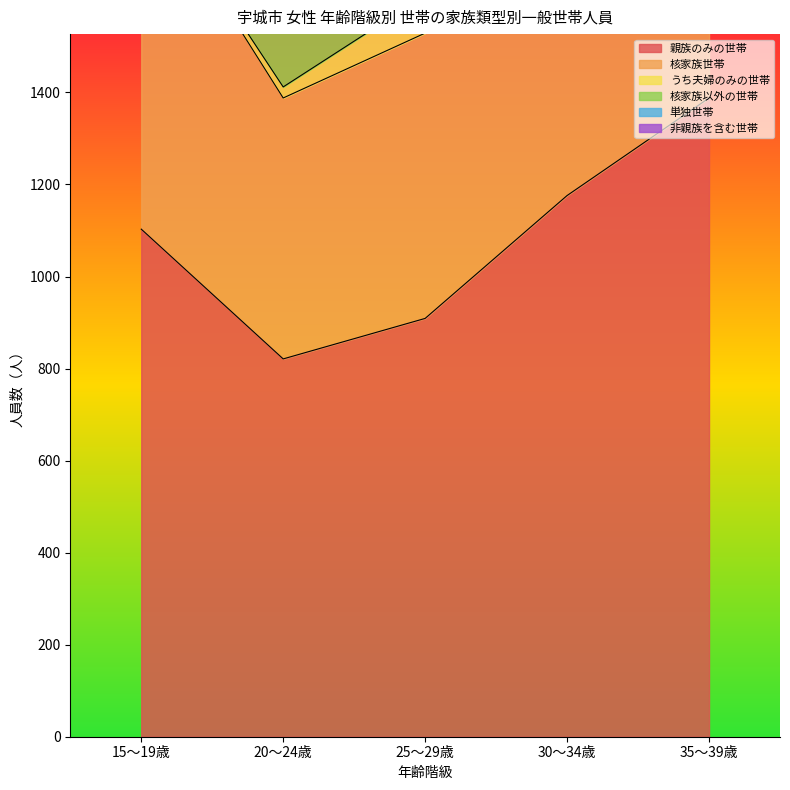

True or false: 核家族世帯 and 非親族を含む世帯 intersect in this chart.

False